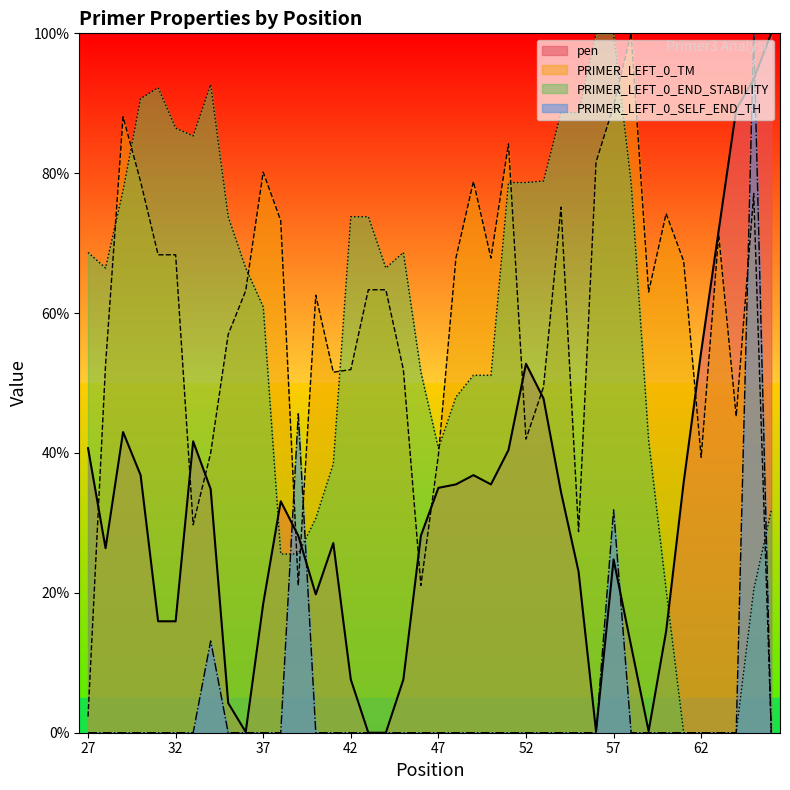

Is it true that PRIMER_LEFT_0_SELF_END_TH equals 32.9 at 40?

False